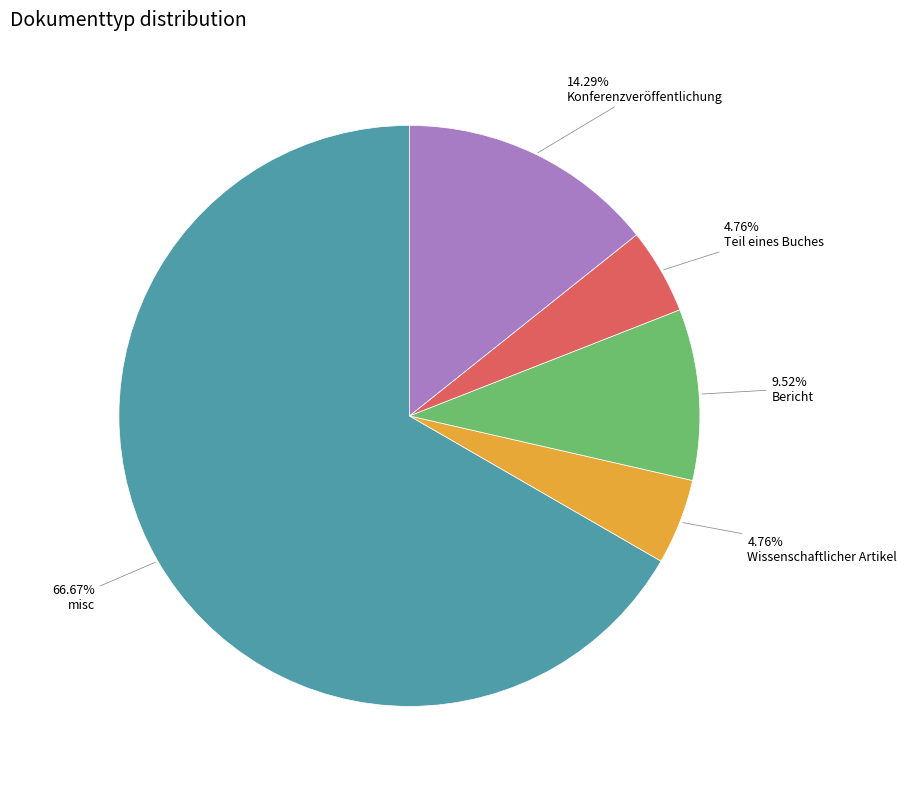

Does any single category account for the majority?

Yes